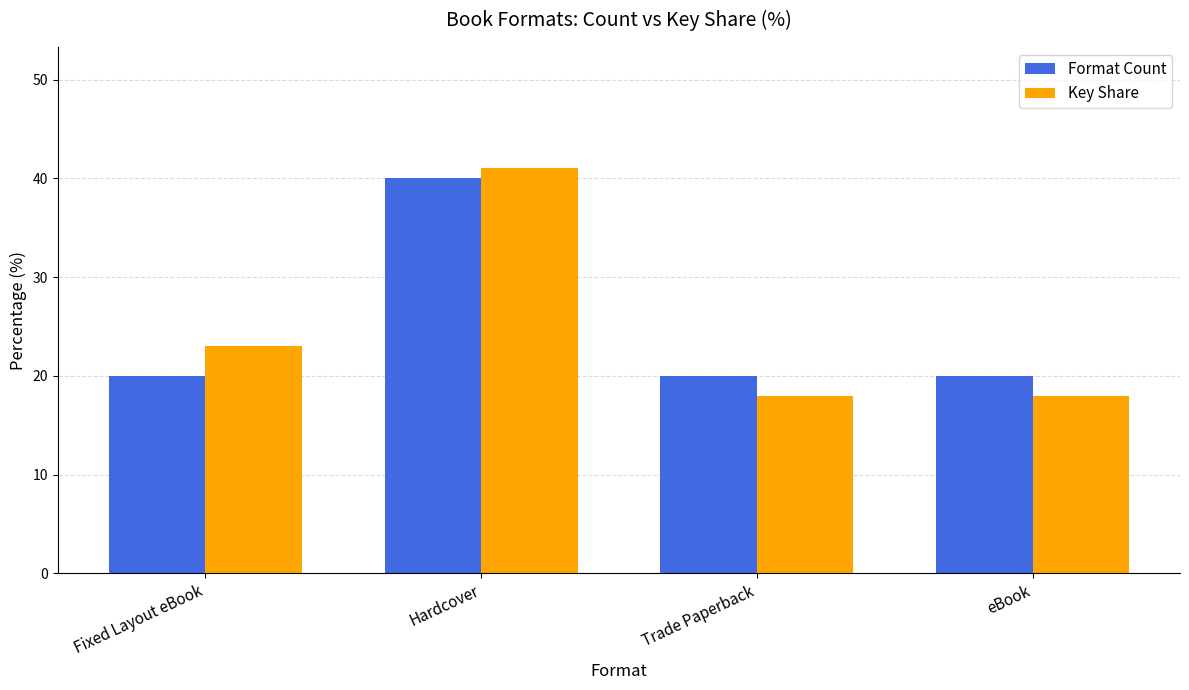

Is it true that Key Share equals 18.0 at eBook?

True